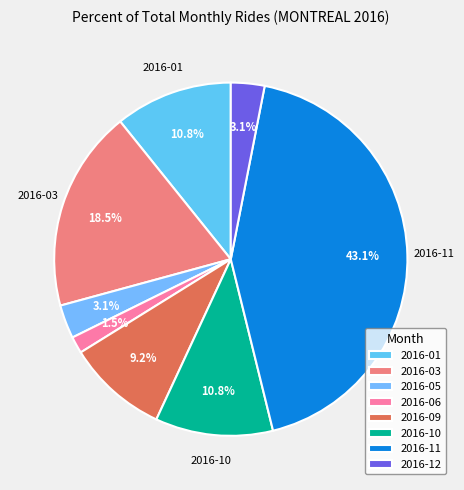

What percentage is NOT represented by 2016-01?

89.2%